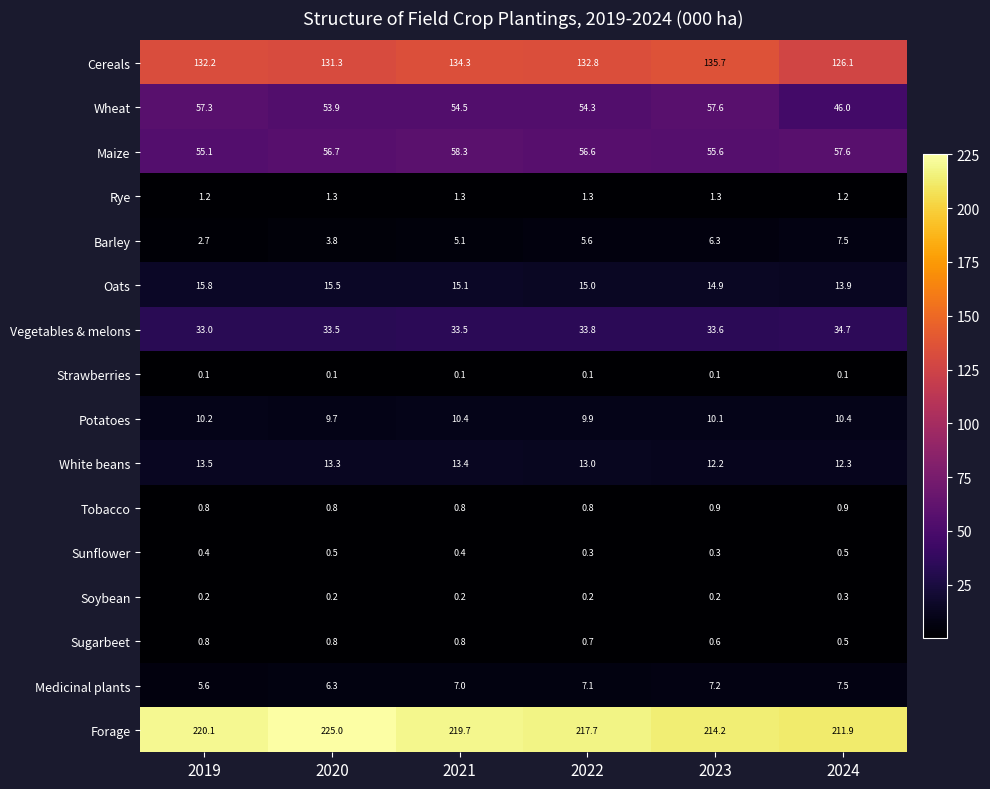

What is the average value of the Tobacco series?

0.8